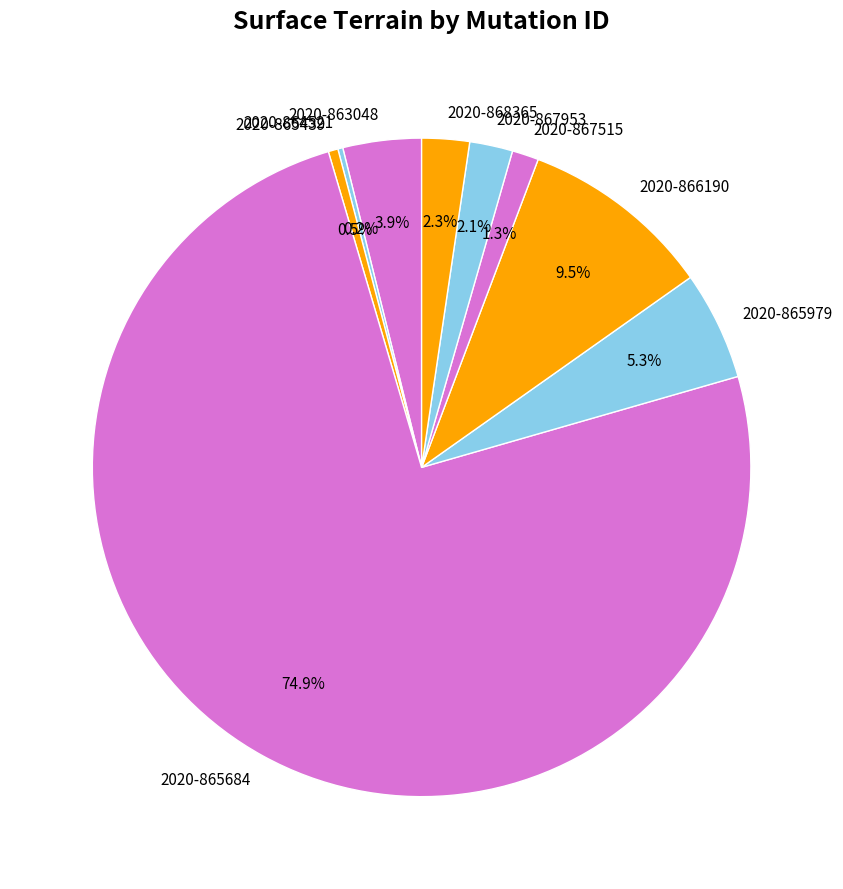

Which has a higher value, 2020-868365 or 2020-867515?

2020-868365